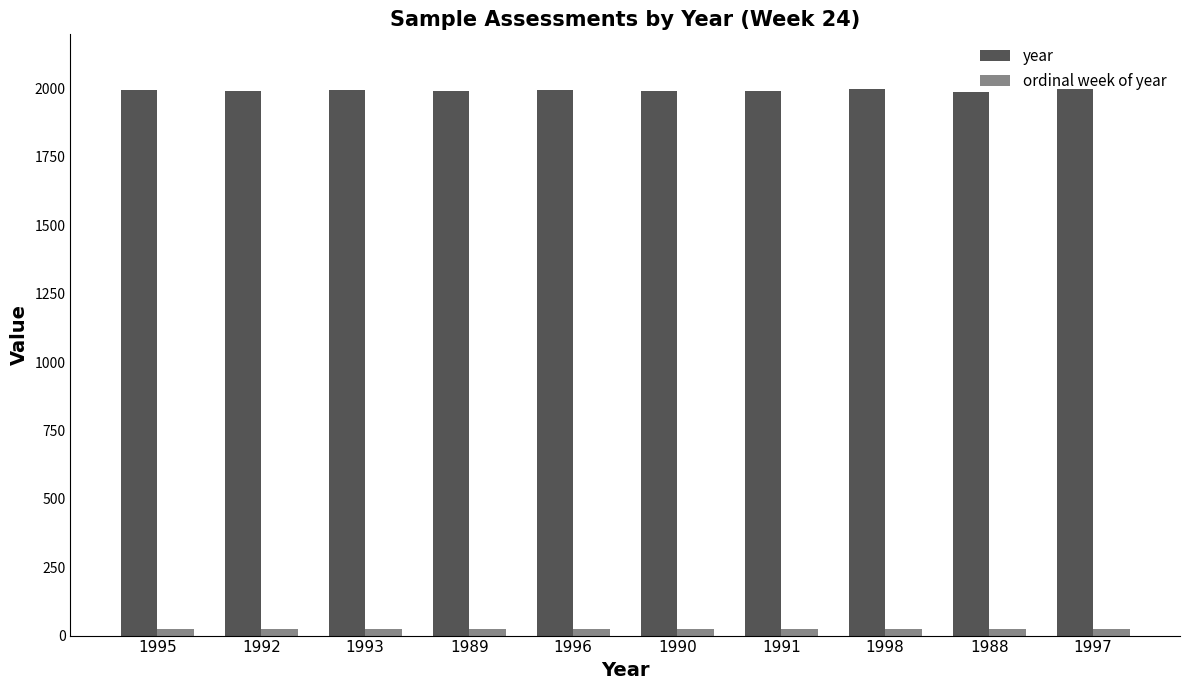

Which series has the widest spread of values?

year